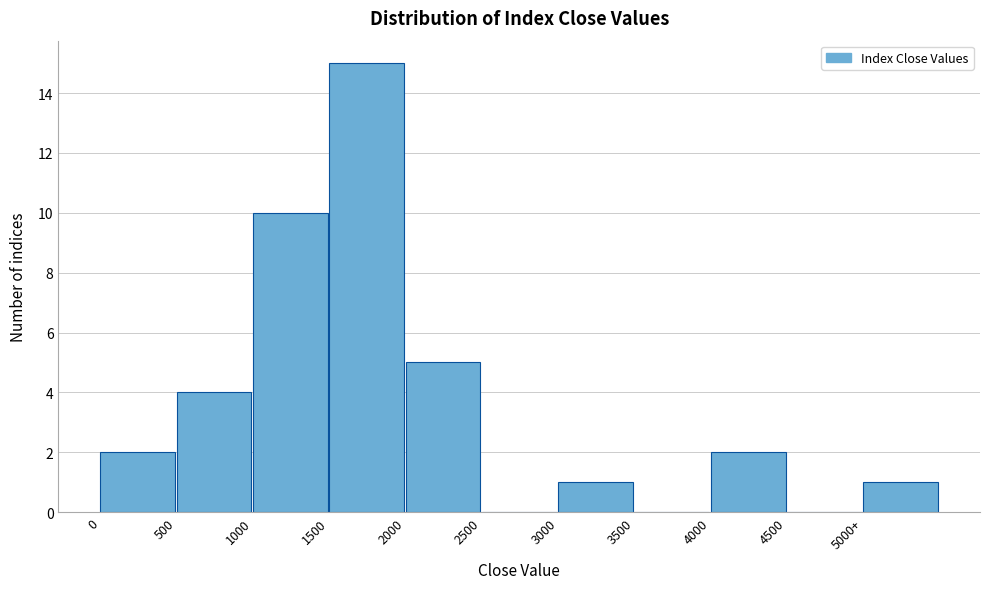

Reading left to right, transcribe all the data shown in this chart.

0=2	500=4	1000=10	1500=15	2000=5	2500=0	3000=1	3500=0	4000=2	4500=0	5000+=1